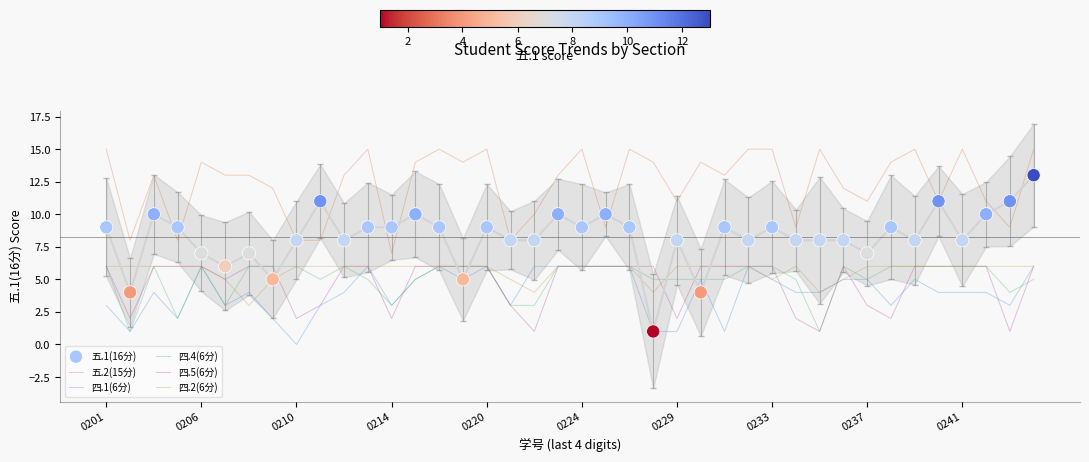

Which series reaches the maximum Y coordinate?

五.2(15分)